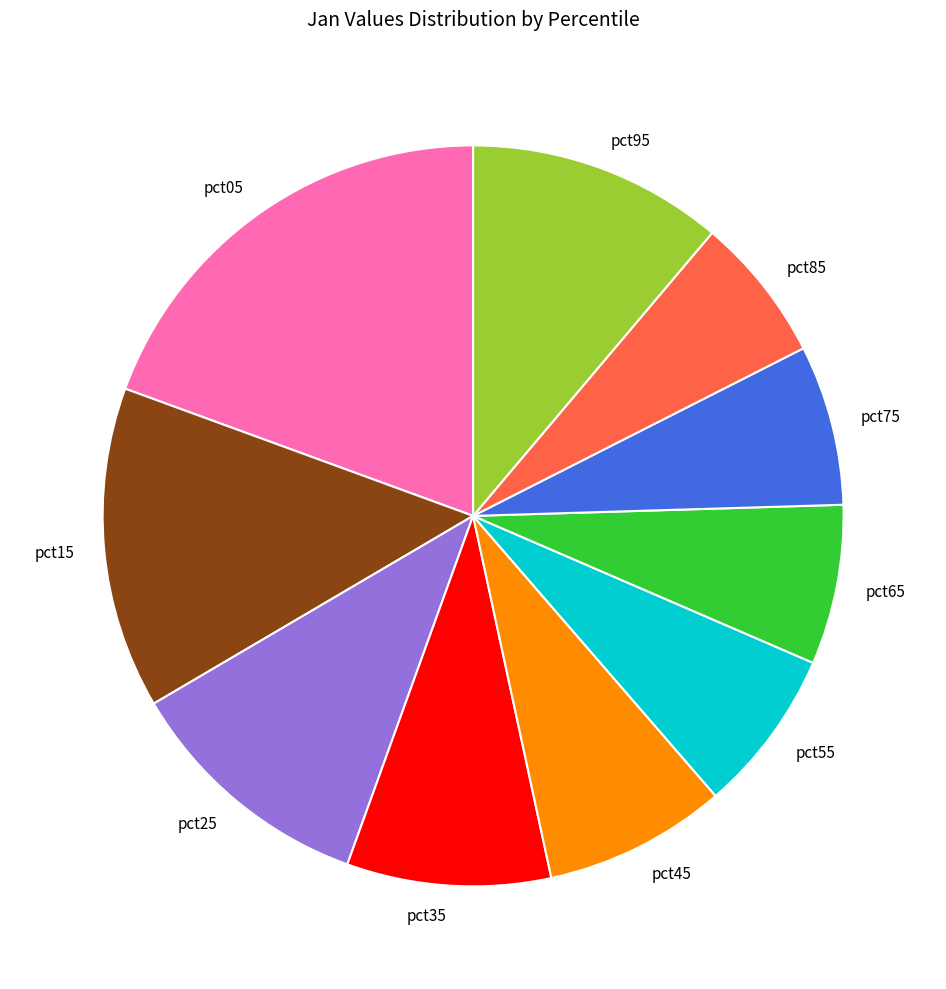

Which category has the biggest portion of the pie?

pct05